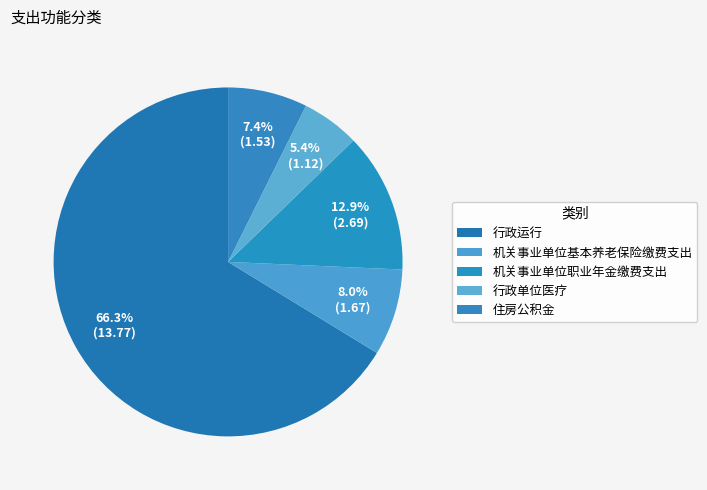

True or false: 机关事业单位职业年金缴费支出 accounts for 27% of the total.

False